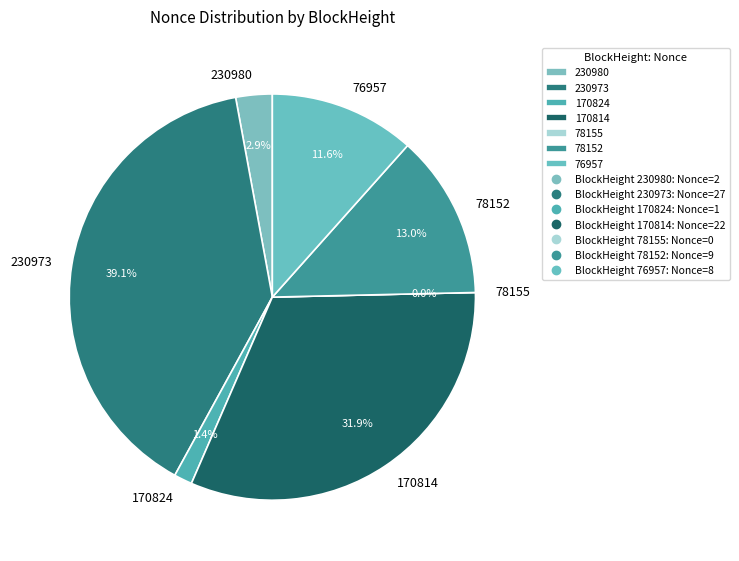

What percentage is the 230973 slice, to the nearest percent?

39%